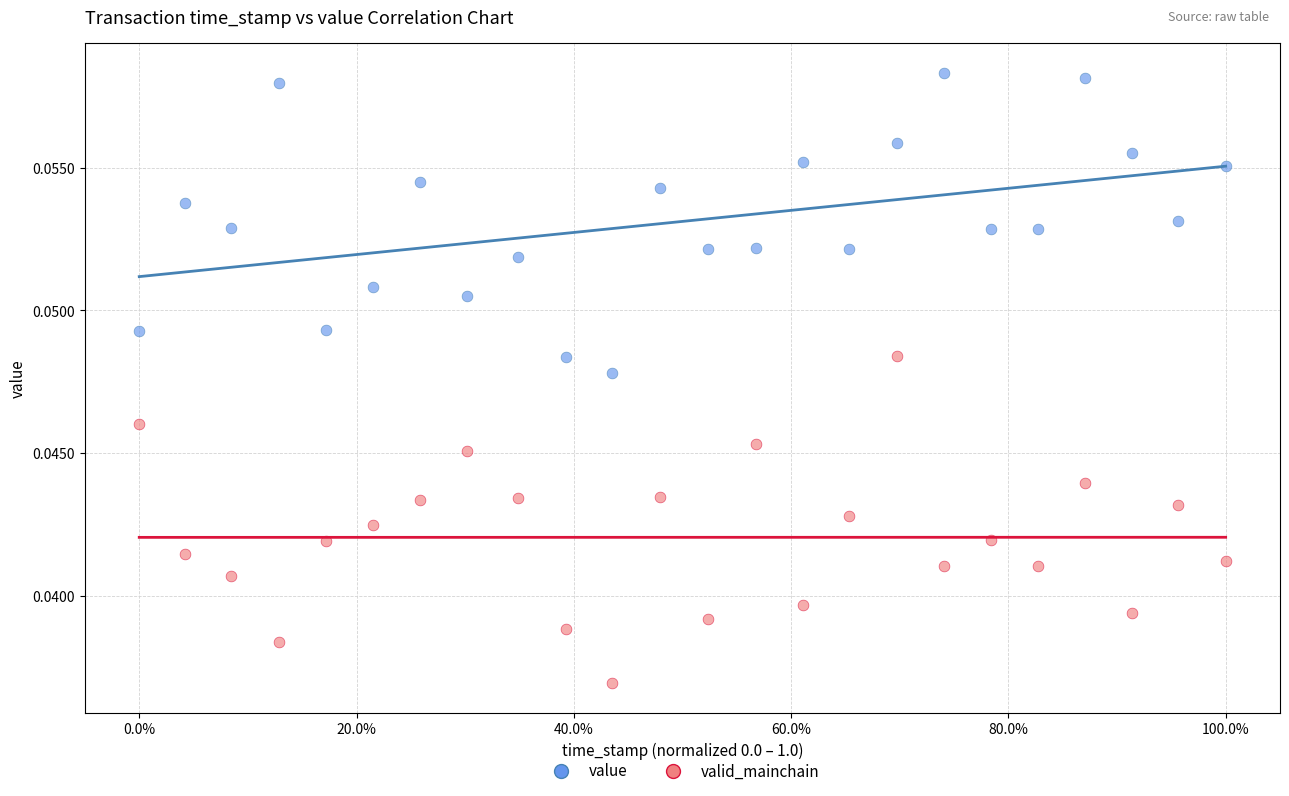

Which series has the widest spread of Y values?

valid_mainchain